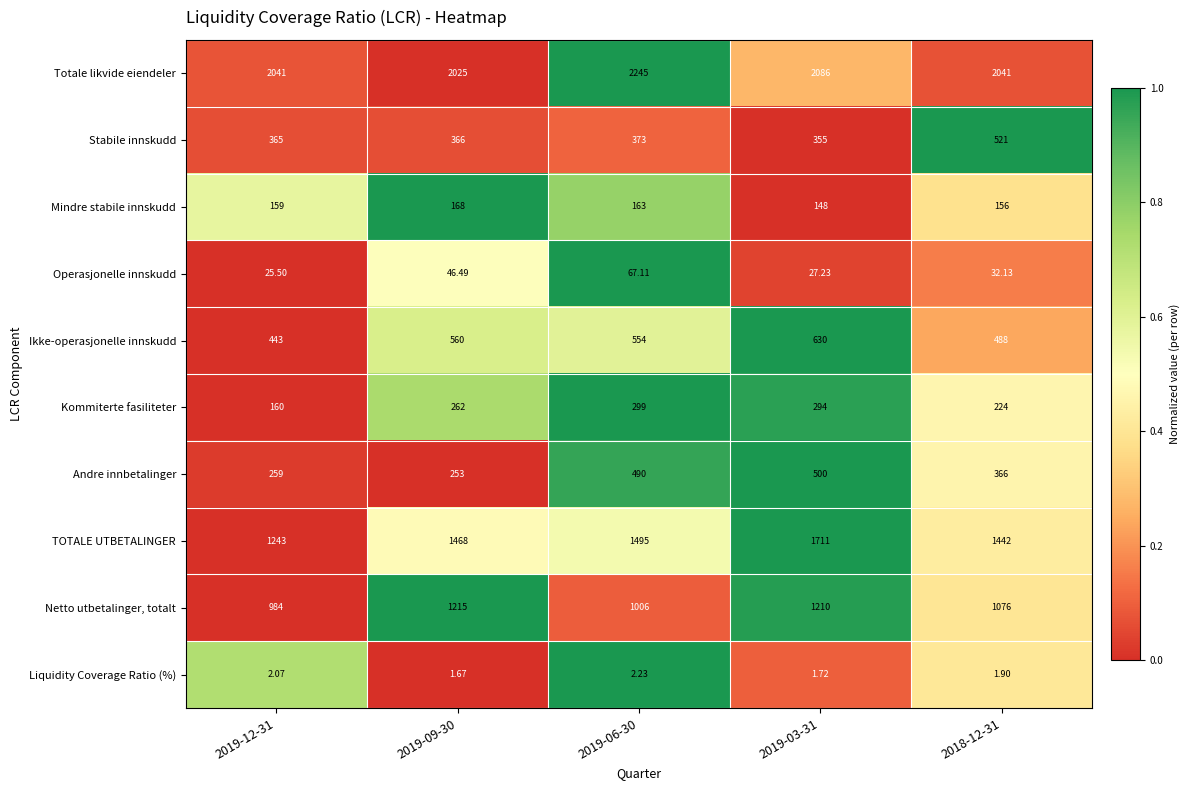

Is the value of Liquidity Coverage Ratio (%) at 2019-12-31 greater than the value of Operasjonelle innskudd at 2018-12-31?

No